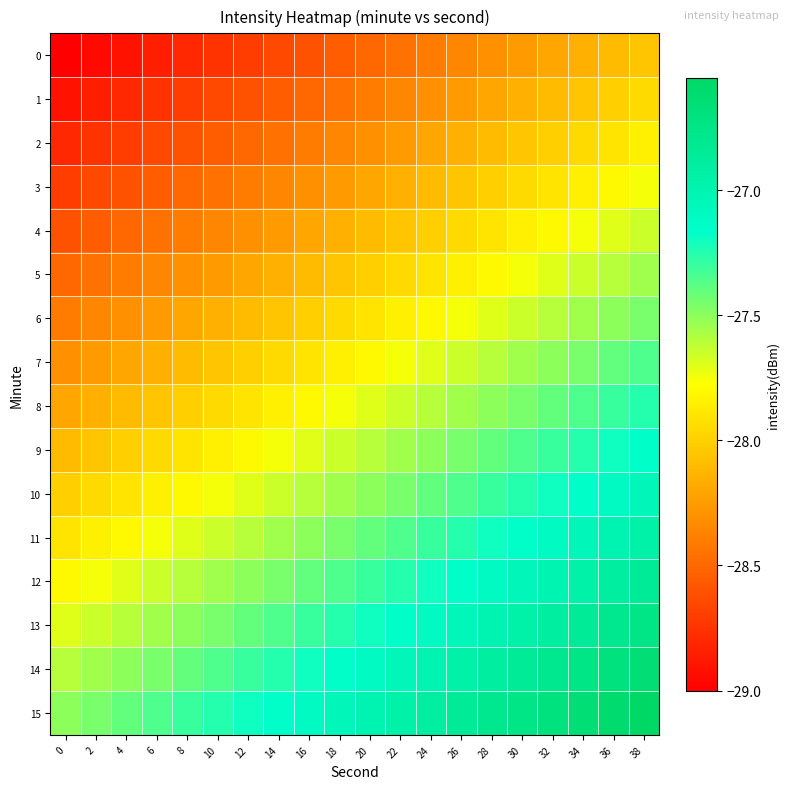

Reading right to left, list all the values displayed in this chart.

0: 38=-28.1	36=-28.1	34=-28.1	32=-28.2	30=-28.2	28=-28.3	26=-28.4	24=-28.4	22=-28.4	20=-28.5	18=-28.6	16=-28.6	14=-28.6	12=-28.7	10=-28.8	8=-28.8	6=-28.9	4=-28.9	2=-28.9	0=-29.0
1: 38=-27.9	36=-28.0	34=-28.0	32=-28.1	30=-28.1	28=-28.2	26=-28.2	24=-28.3	22=-28.3	20=-28.4	18=-28.4	16=-28.5	14=-28.5	12=-28.6	10=-28.6	8=-28.7	6=-28.8	4=-28.8	2=-28.8	0=-28.9
2: 38=-27.9	36=-27.9	34=-27.9	32=-28.0	30=-28.1	28=-28.1	26=-28.2	24=-28.2	22=-28.2	20=-28.3	18=-28.4	16=-28.4	14=-28.4	12=-28.5	10=-28.6	8=-28.6	6=-28.7	4=-28.7	2=-28.8	0=-28.8
3: 38=-27.8	36=-27.8	34=-27.8	32=-27.9	30=-27.9	28=-28.0	26=-28.1	24=-28.1	22=-28.1	20=-28.2	18=-28.2	16=-28.3	14=-28.3	12=-28.4	10=-28.4	8=-28.5	6=-28.6	4=-28.6	2=-28.6	0=-28.7
4: 38=-27.7	36=-27.7	34=-27.8	32=-27.8	30=-27.9	28=-27.9	26=-28.0	24=-28.0	22=-28.1	20=-28.1	18=-28.2	16=-28.2	14=-28.2	12=-28.3	10=-28.4	8=-28.4	6=-28.5	4=-28.5	2=-28.6	0=-28.6
5: 38=-27.6	36=-27.6	34=-27.6	32=-27.7	30=-27.8	28=-27.8	26=-27.9	24=-27.9	22=-27.9	20=-28.0	18=-28.1	16=-28.1	14=-28.1	12=-28.2	10=-28.2	8=-28.3	6=-28.4	4=-28.4	2=-28.4	0=-28.5
6: 38=-27.4	36=-27.5	34=-27.5	32=-27.6	30=-27.6	28=-27.7	26=-27.8	24=-27.8	22=-27.8	20=-27.9	18=-27.9	16=-28.0	14=-28.0	12=-28.1	10=-28.1	8=-28.2	6=-28.2	4=-28.3	2=-28.3	0=-28.4
7: 38=-27.4	36=-27.4	34=-27.4	32=-27.5	30=-27.6	28=-27.6	26=-27.7	24=-27.7	22=-27.8	20=-27.8	18=-27.9	16=-27.9	14=-27.9	12=-28.0	10=-28.1	8=-28.1	6=-28.2	4=-28.2	2=-28.2	0=-28.3
8: 38=-27.2	36=-27.3	34=-27.3	32=-27.4	30=-27.4	28=-27.5	26=-27.6	24=-27.6	22=-27.6	20=-27.7	18=-27.8	16=-27.8	14=-27.8	12=-27.9	10=-27.9	8=-28.0	6=-28.1	4=-28.1	2=-28.1	0=-28.2
9: 38=-27.2	36=-27.2	34=-27.2	32=-27.3	30=-27.4	28=-27.4	26=-27.5	24=-27.5	22=-27.6	20=-27.6	18=-27.7	16=-27.7	14=-27.8	12=-27.8	10=-27.9	8=-27.9	6=-28.0	4=-28.0	2=-28.1	0=-28.1
10: 38=-27.1	36=-27.1	34=-27.1	32=-27.2	30=-27.2	28=-27.3	26=-27.4	24=-27.4	22=-27.4	20=-27.5	18=-27.6	16=-27.6	14=-27.6	12=-27.7	10=-27.8	8=-27.8	6=-27.9	4=-27.9	2=-27.9	0=-28.0
11: 38=-26.9	36=-27.0	34=-27.0	32=-27.1	30=-27.1	28=-27.2	26=-27.2	24=-27.3	22=-27.3	20=-27.4	18=-27.4	16=-27.5	14=-27.5	12=-27.6	10=-27.6	8=-27.7	6=-27.8	4=-27.8	2=-27.8	0=-27.9
12: 38=-26.9	36=-26.9	34=-26.9	32=-27.0	30=-27.1	28=-27.1	26=-27.2	24=-27.2	22=-27.2	20=-27.3	18=-27.4	16=-27.4	14=-27.4	12=-27.5	10=-27.6	8=-27.6	6=-27.7	4=-27.7	2=-27.8	0=-27.8
13: 38=-26.8	36=-26.8	34=-26.8	32=-26.9	30=-26.9	28=-27.0	26=-27.1	24=-27.1	22=-27.1	20=-27.2	18=-27.2	16=-27.3	14=-27.3	12=-27.4	10=-27.4	8=-27.5	6=-27.6	4=-27.6	2=-27.6	0=-27.7
14: 38=-26.7	36=-26.7	34=-26.8	32=-26.8	30=-26.9	28=-26.9	26=-27.0	24=-27.0	22=-27.1	20=-27.1	18=-27.2	16=-27.2	14=-27.2	12=-27.3	10=-27.4	8=-27.4	6=-27.5	4=-27.5	2=-27.6	0=-27.6
15: 38=-26.6	36=-26.6	34=-26.6	32=-26.7	30=-26.8	28=-26.8	26=-26.9	24=-26.9	22=-26.9	20=-27.0	18=-27.1	16=-27.1	14=-27.1	12=-27.2	10=-27.2	8=-27.3	6=-27.4	4=-27.4	2=-27.4	0=-27.5